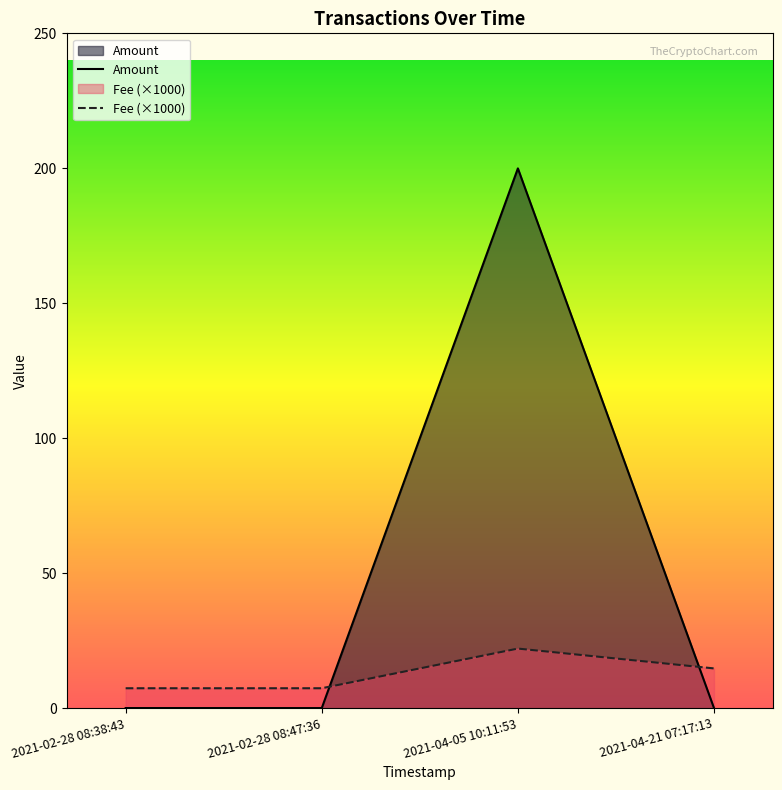

Between 2021-02-28 08:47:36 and 2021-04-05 10:11:53, which is larger?

2021-04-05 10:11:53